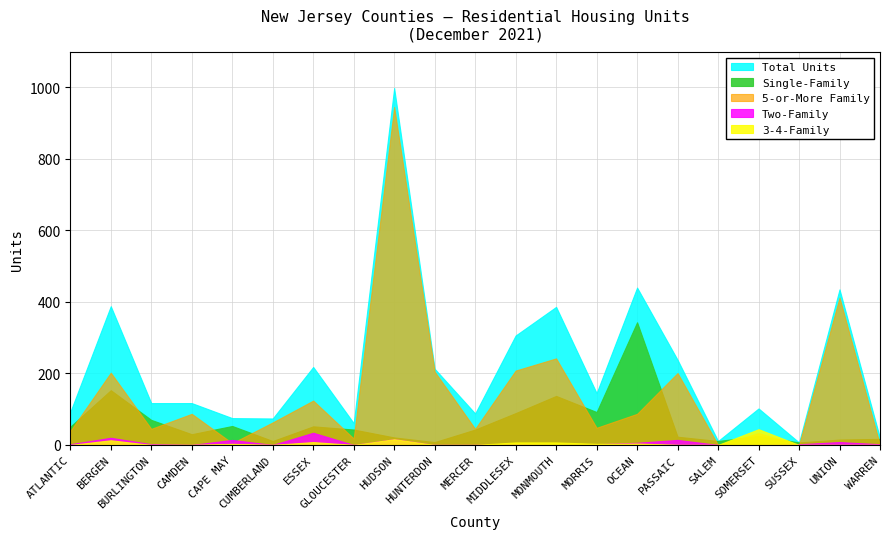

The Total Units series shows 61 at GLOUCESTER. True or false?

True